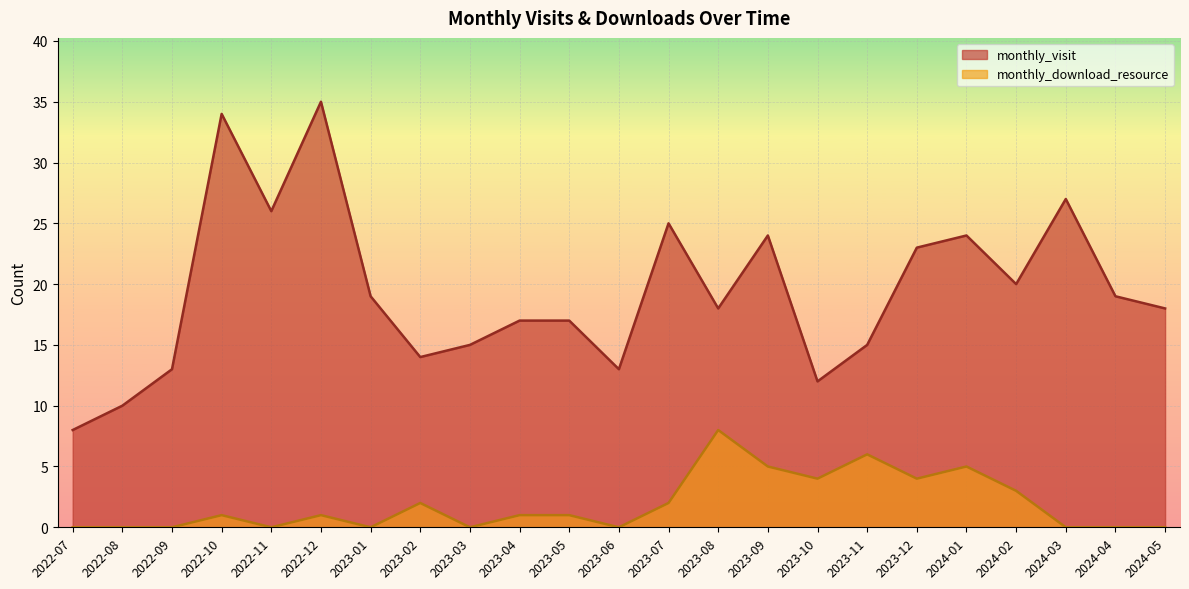

True or false: monthly_download_resource and monthly_visit cross at least once.

False